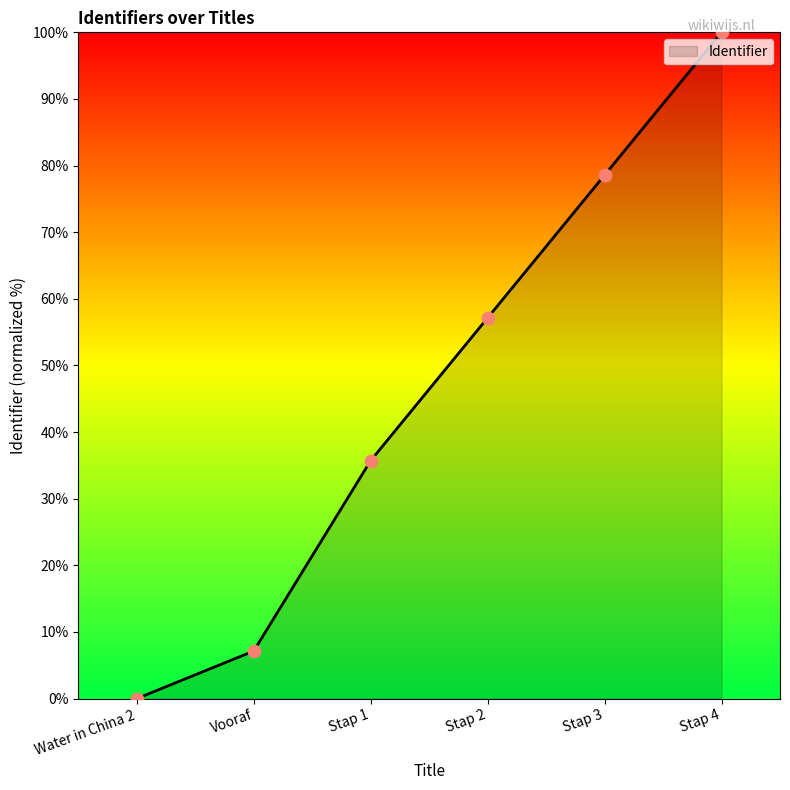

Approximately how many times larger is the value at Stap 1 compared to Stap 4?

0.4